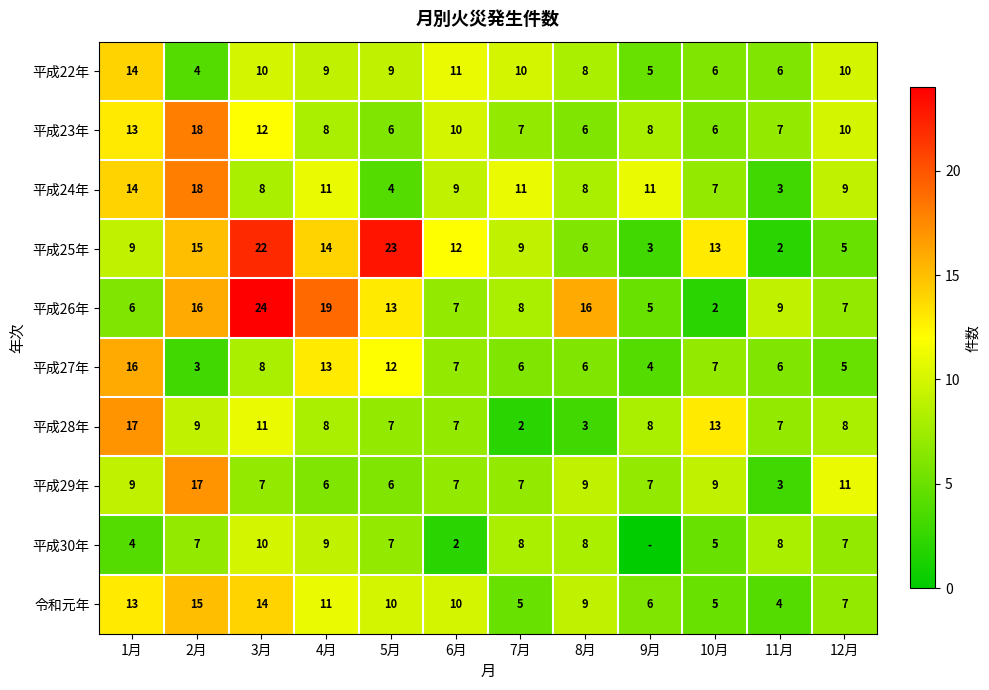

At how many categories does at least one series exceed 7?

12